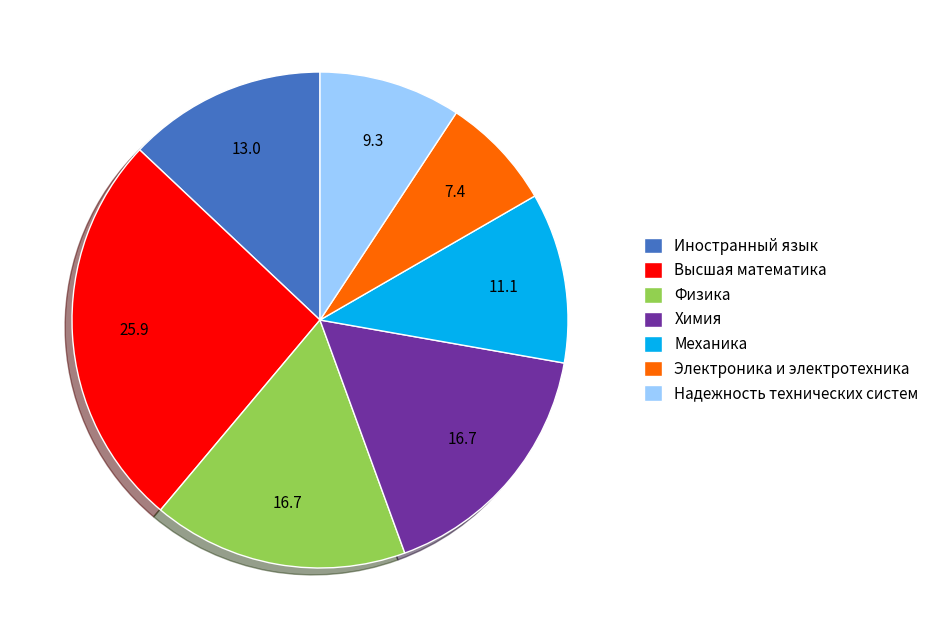

What is the ratio of the value at Механика to the value at Высшая математика?

0.4